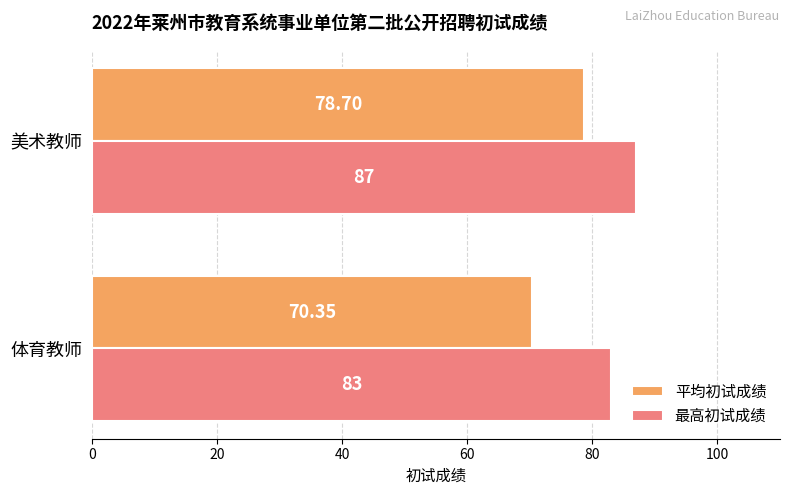

Which series changed the most between 体育教师 and 美术教师?

平均初试成绩